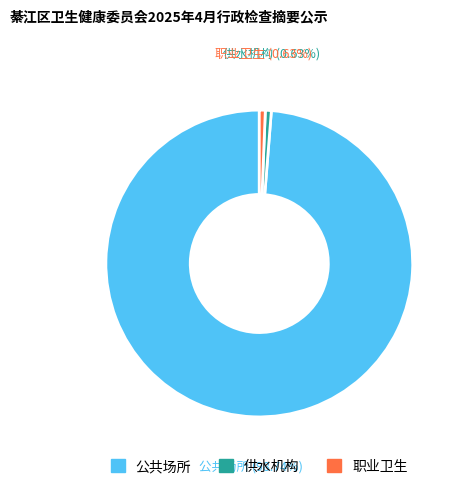

To the nearest percent, what is the combined percentage of 职业卫生 and 公共场所?

99%